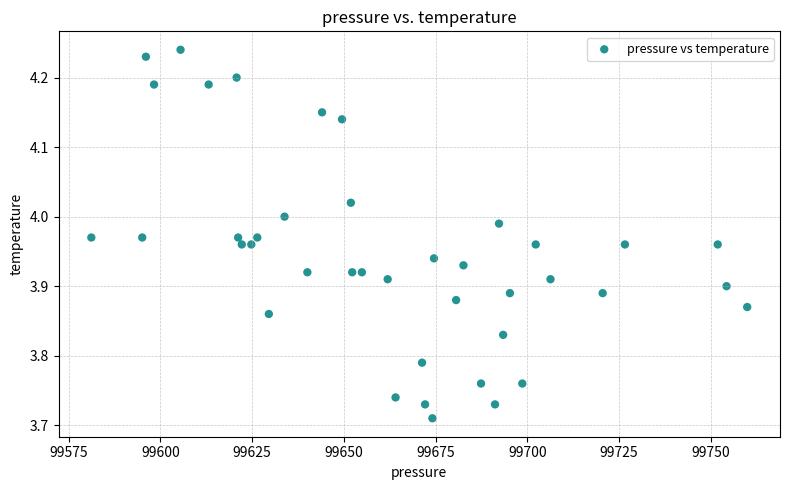

What is the range of X values (max minus min)?

178.7